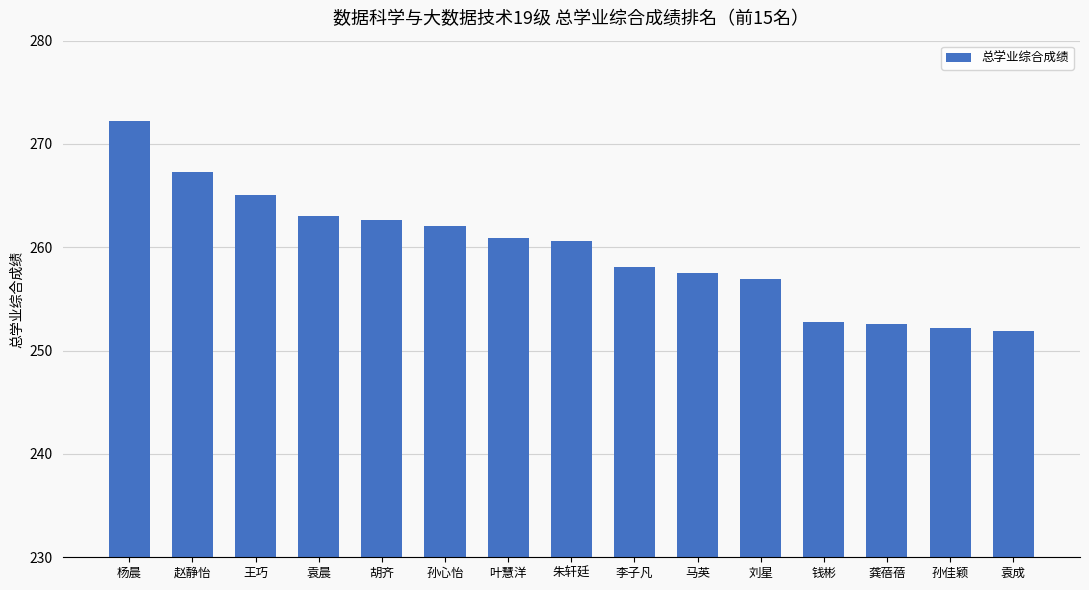

Count the number of data series in this chart.

1